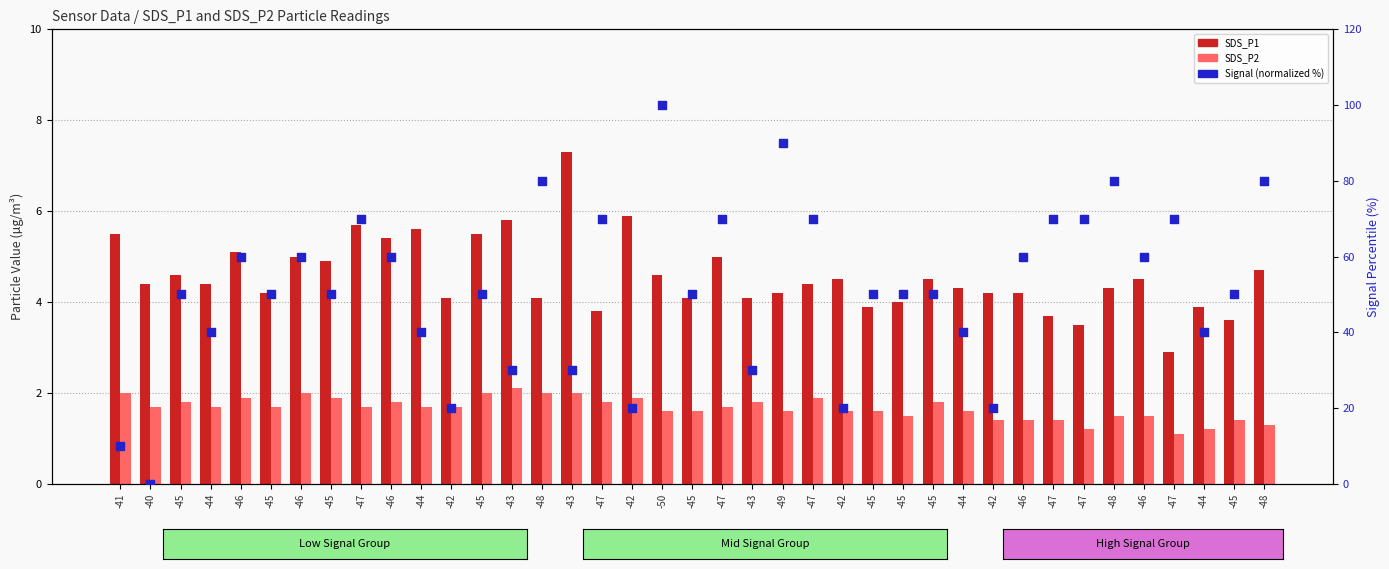

Which series reaches the minimum Y coordinate?

Signal (normalized %)